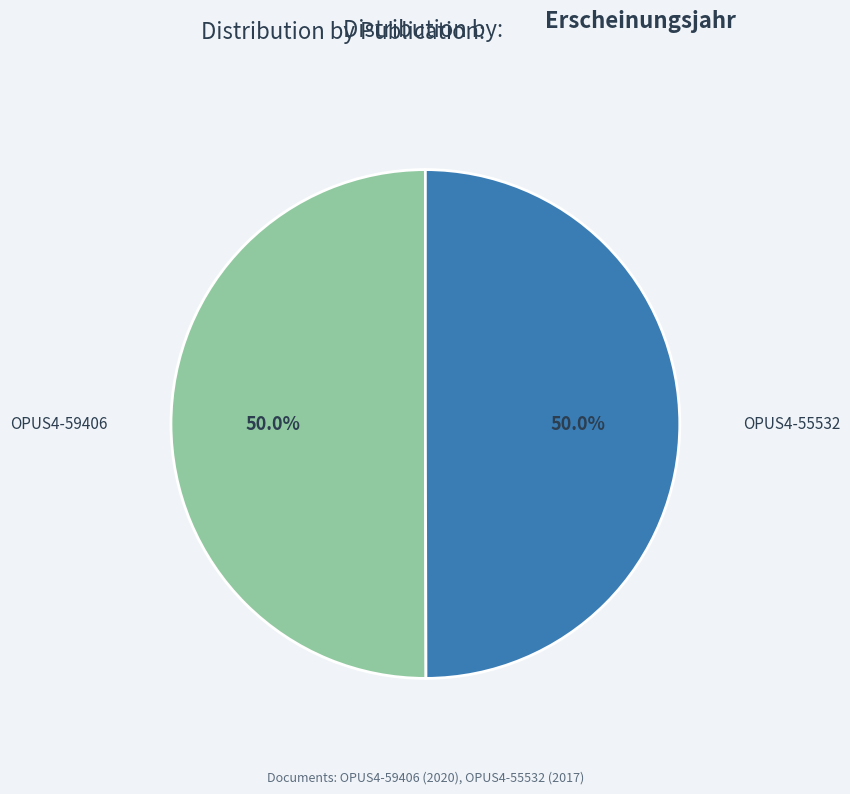

How many segments does this pie chart have?

2